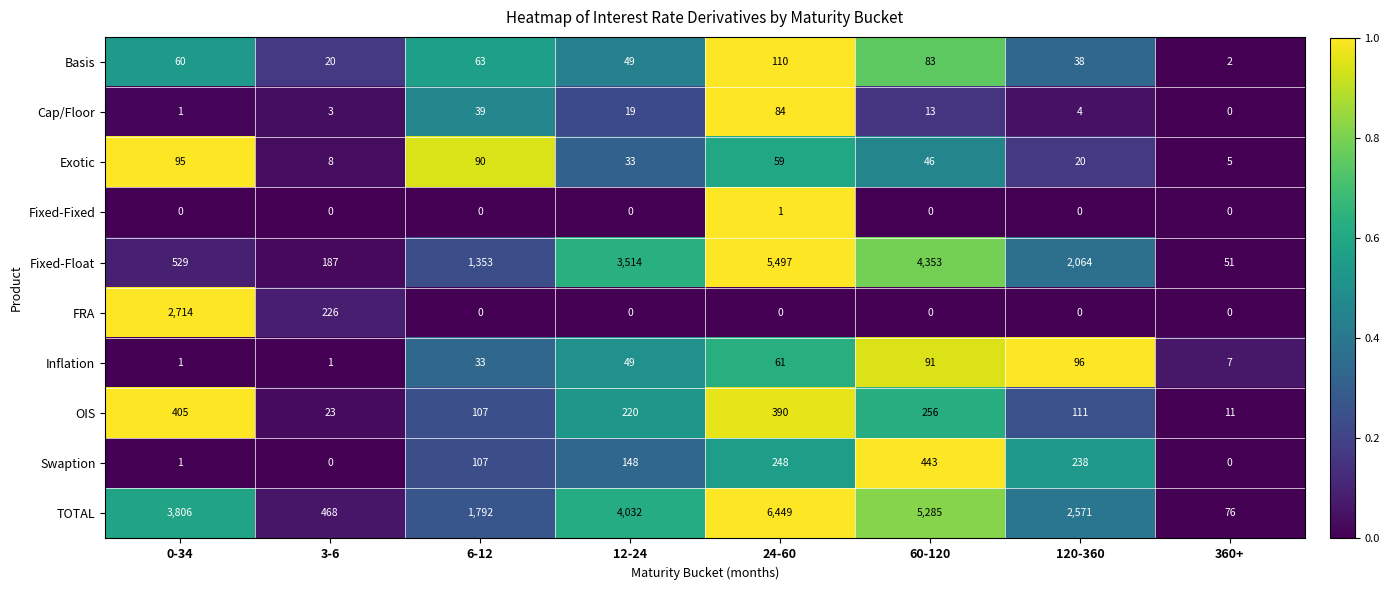

What is the sum of the TOTAL values at 24-60 and 3-6?

6917